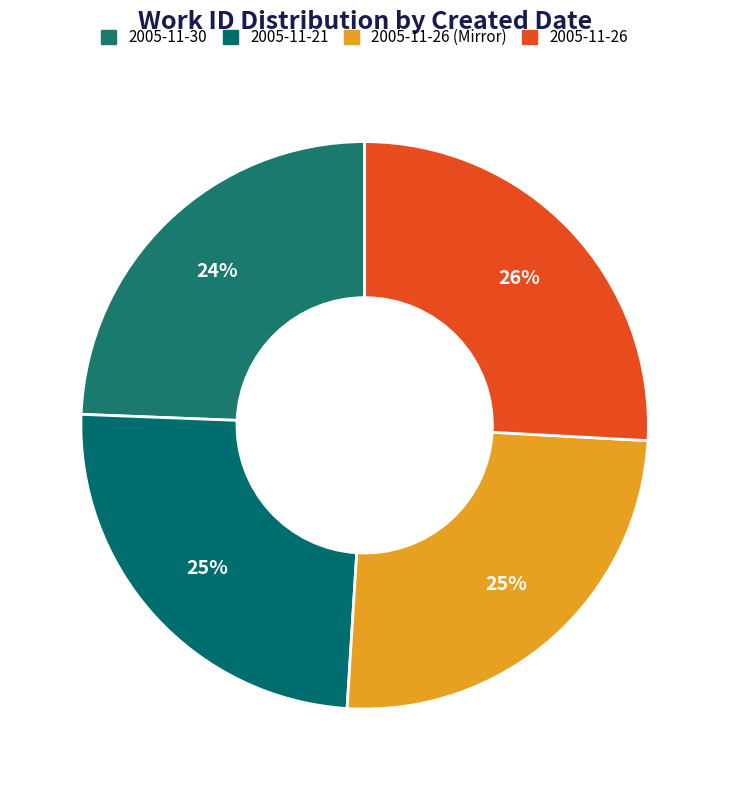

What percentage is the 2005-11-30 slice, to the nearest percent?

24%